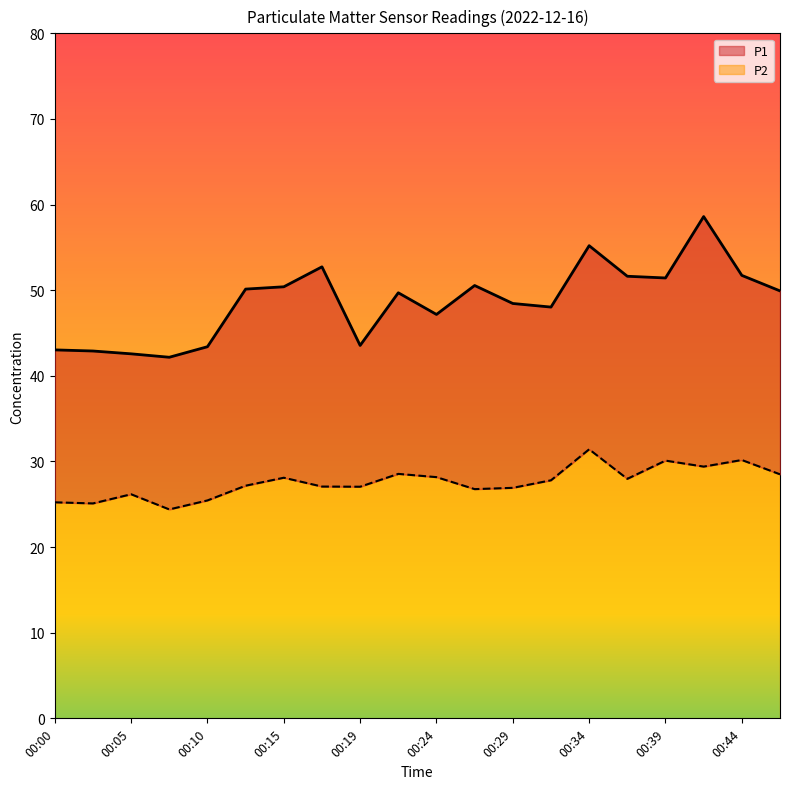

What are all the series names shown in the legend?

P1, P2